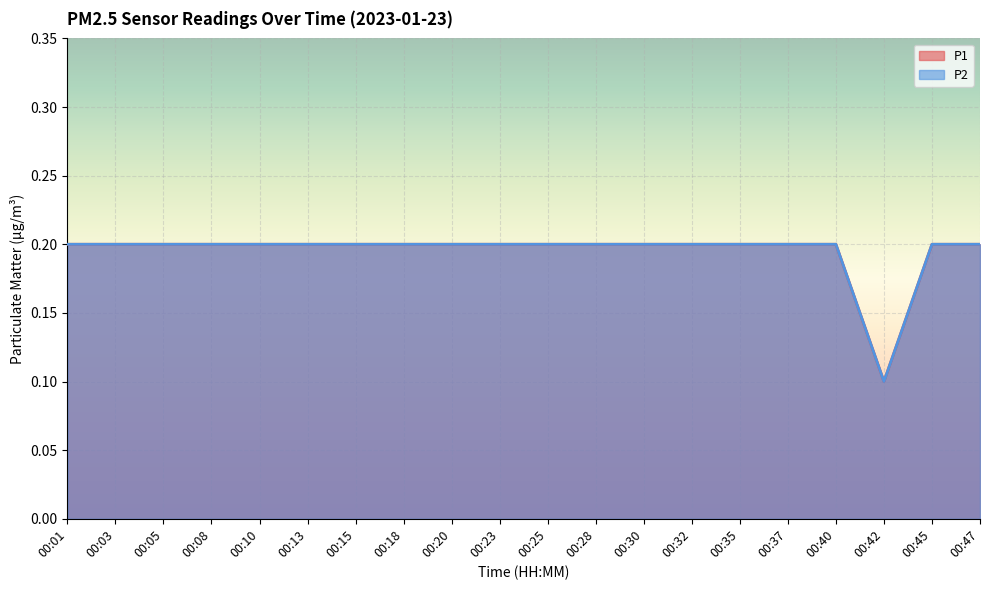

What is the approximate value of P1 at 00:47?

0.2